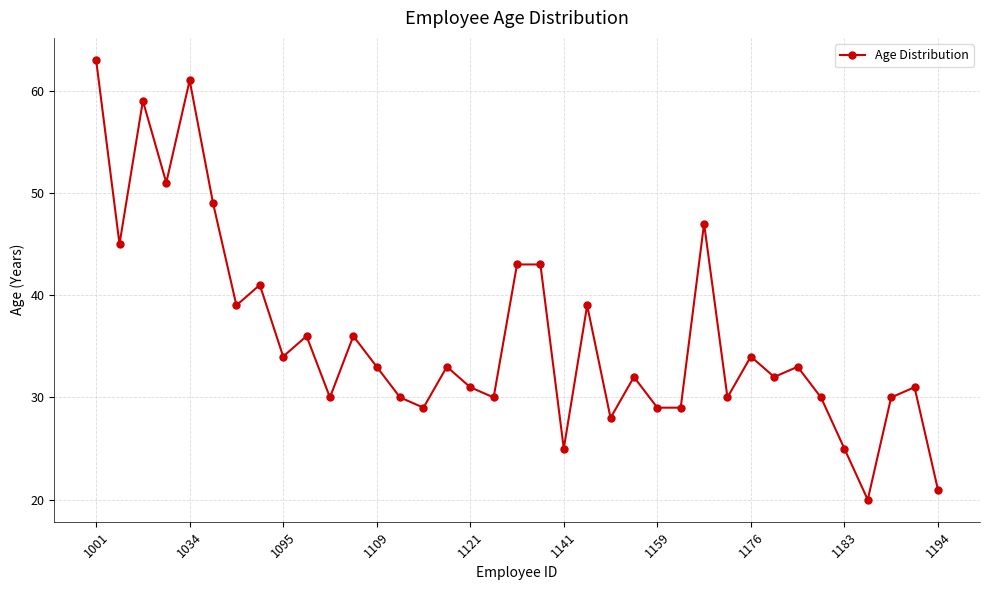

What is the sum of all values?

1331